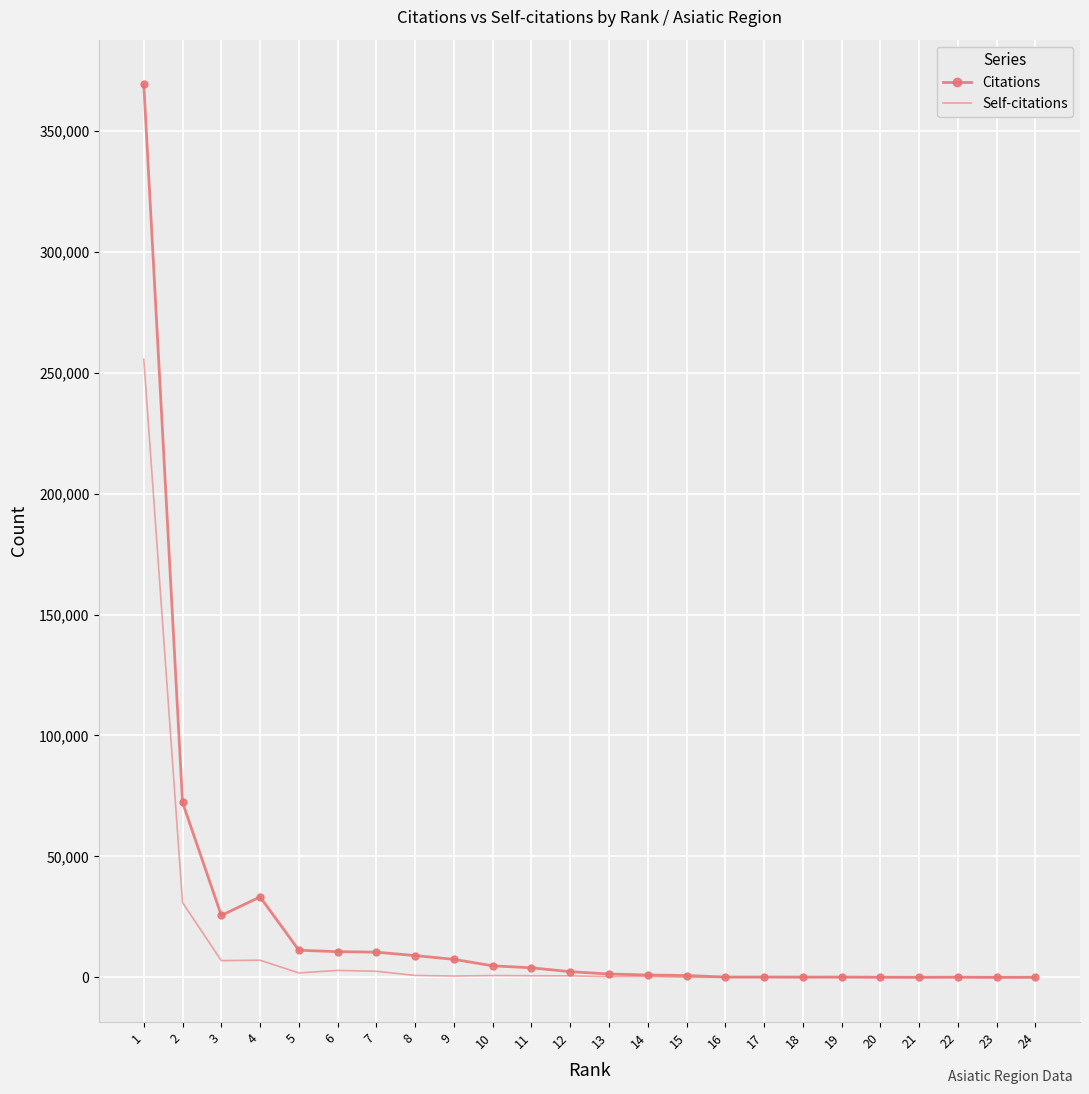

What are all the series names shown in the legend?

Citations, Self-citations